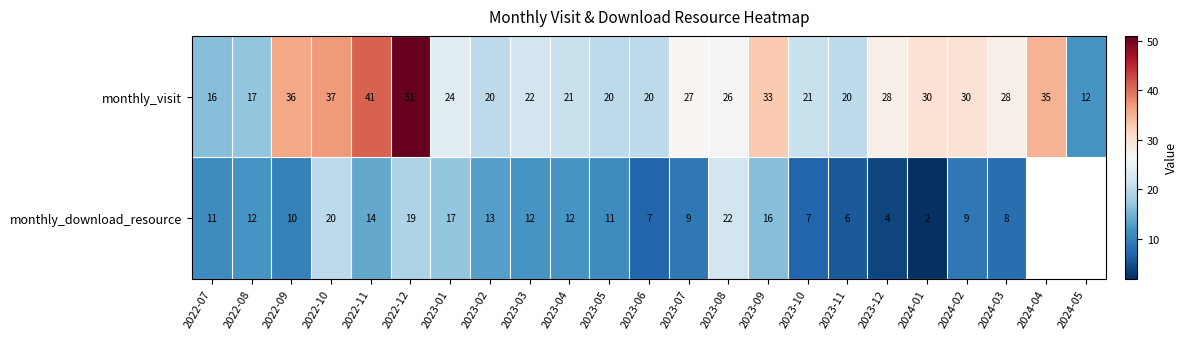

The monthly_visit series shows 34.2 at 2023-03. True or false?

False